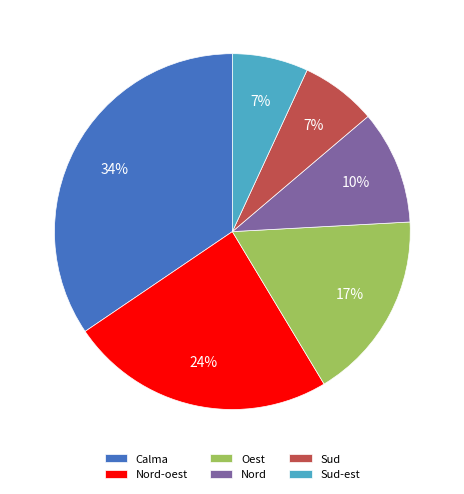

To the nearest percent, what is the difference between the Calma and Nord slice percentages?

24%